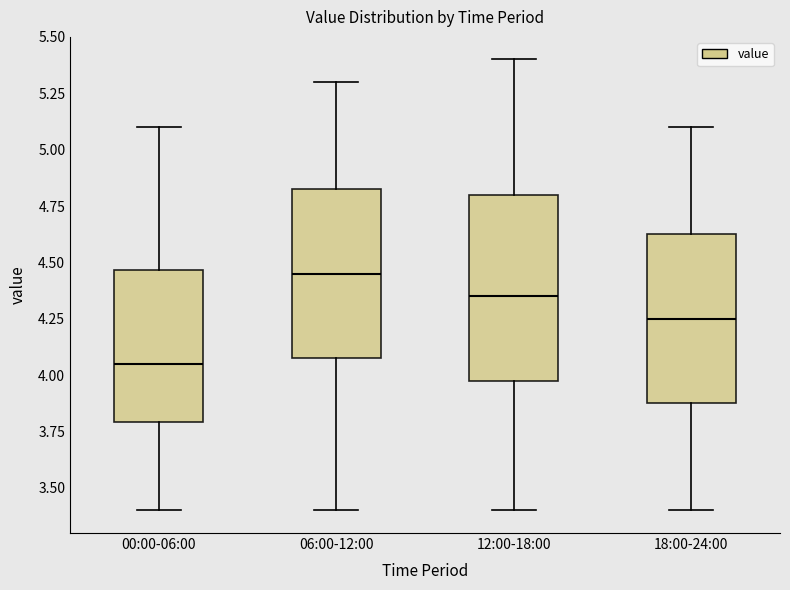

Comparing the boxes themselves (not the whiskers), which one is the tallest?

12:00-18:00